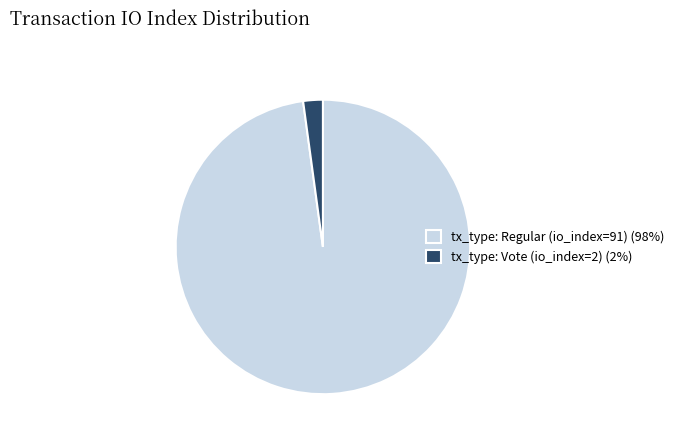

Is it true that tx_type: Regular (io_index=91) (98%) is 98% of the pie?

True